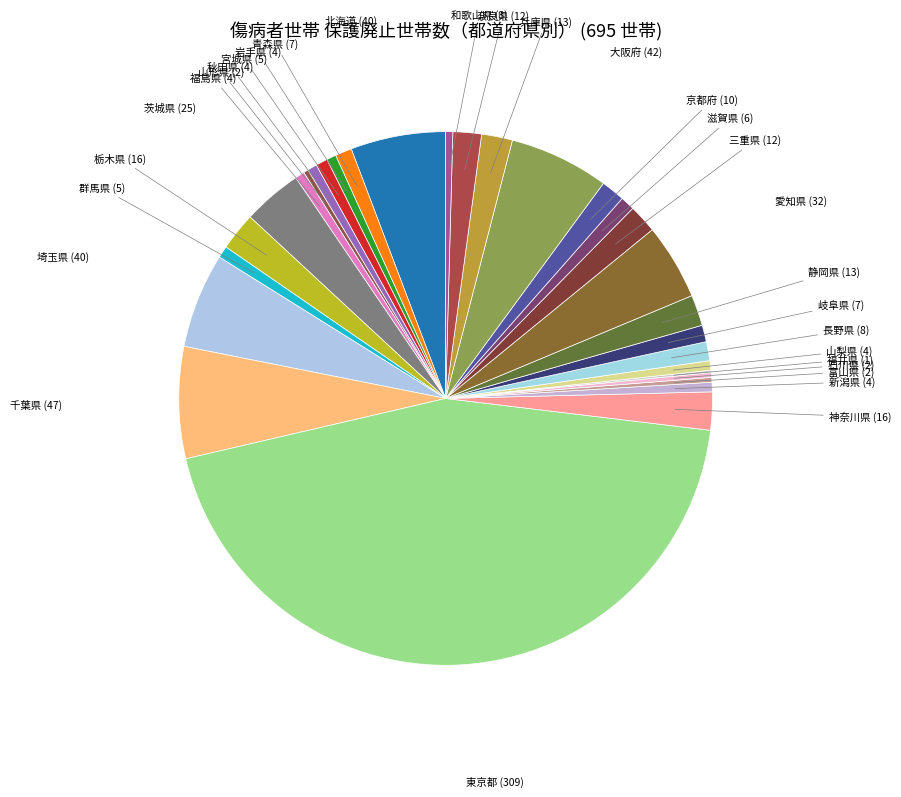

Rank the categories by value from highest to lowest.

東京都, 千葉県, 大阪府, 北海道, 埼玉県, 愛知県, 茨城県, 栃木県, 神奈川県, 静岡県, 兵庫県, 三重県, 奈良県, 京都府, 長野県, 青森県, 岐阜県, 滋賀県, 宮城県, 群馬県, 岩手県, 秋田県, 福島県, 新潟県, 山梨県, 和歌山県, 山形県, 富山県, 石川県, 福井県